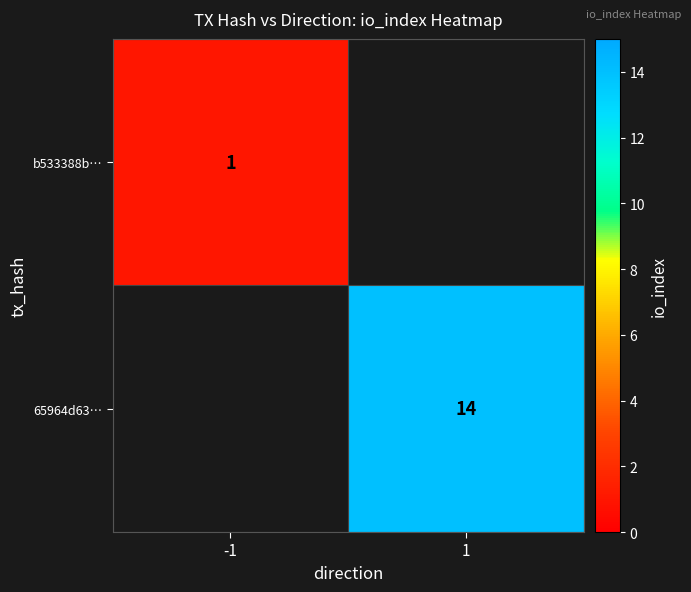

Which category has the lowest value across all series?

-1